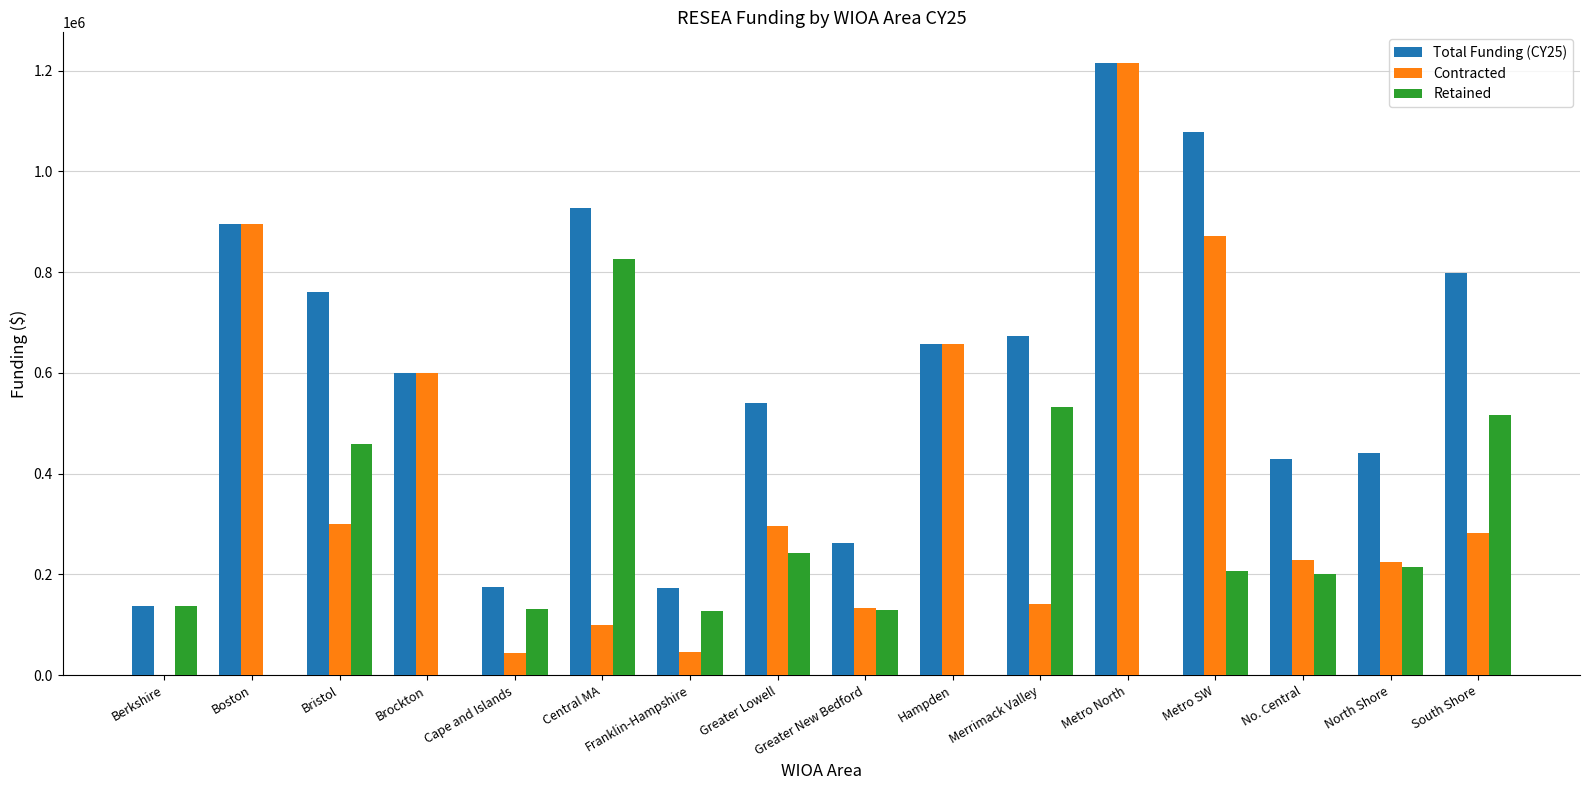

True or false: Contracted has a value of 225000.0 at North Shore.

True